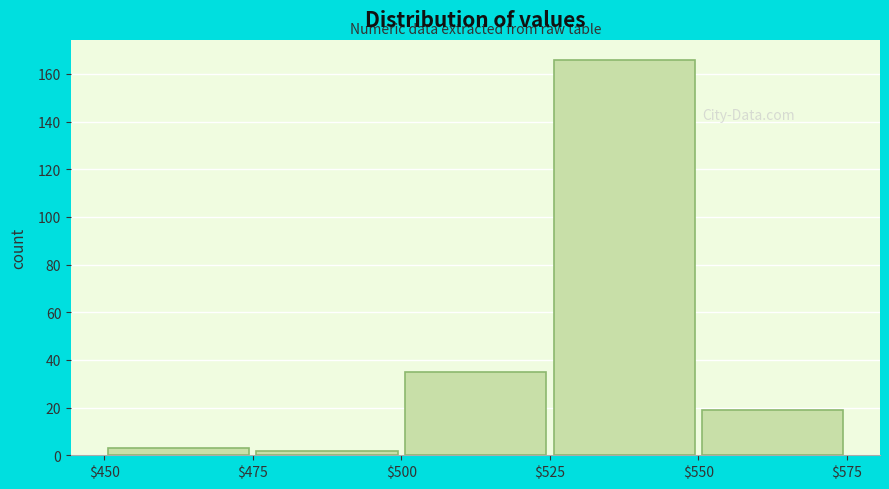

Reading left to right, transcribe this chart: for each bar, give the range it covers on the x-axis and its height. The values are not printed on the chart, so give them approximately, as read against the axis.

$450 to $475: 4
$475 to $500: 2
$500 to $525: 36
$525 to $550: 166
$550 to $575: 20